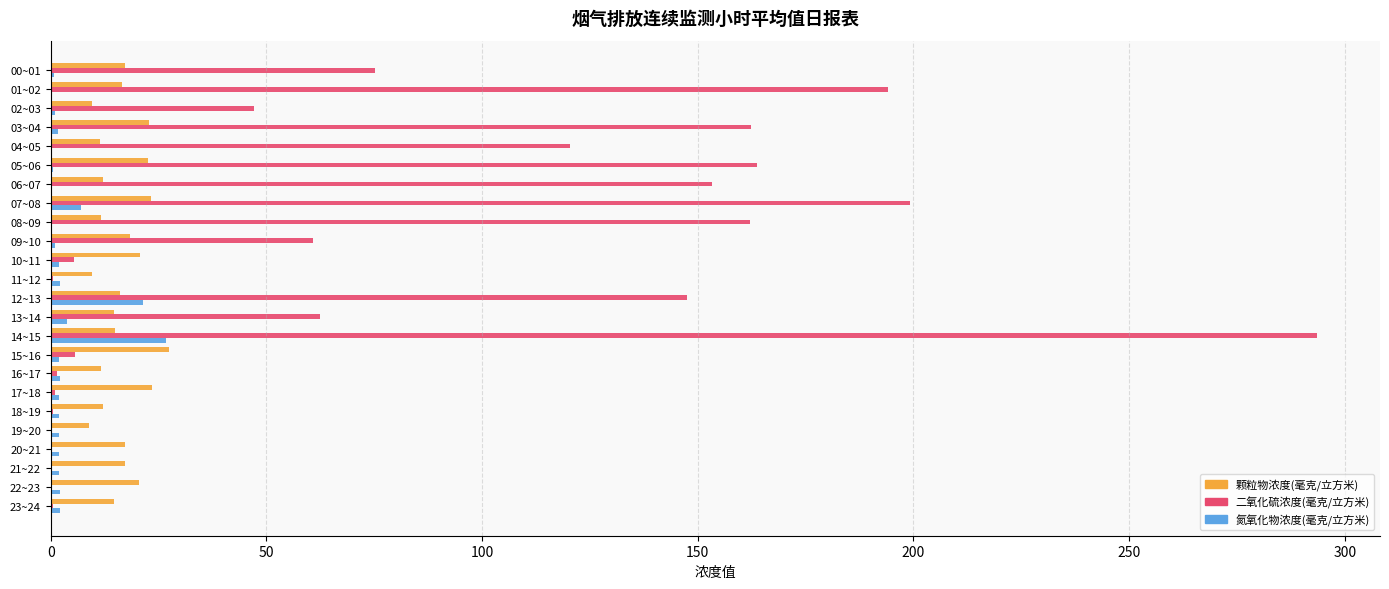

At which category is the sum across all series the highest?

14~15